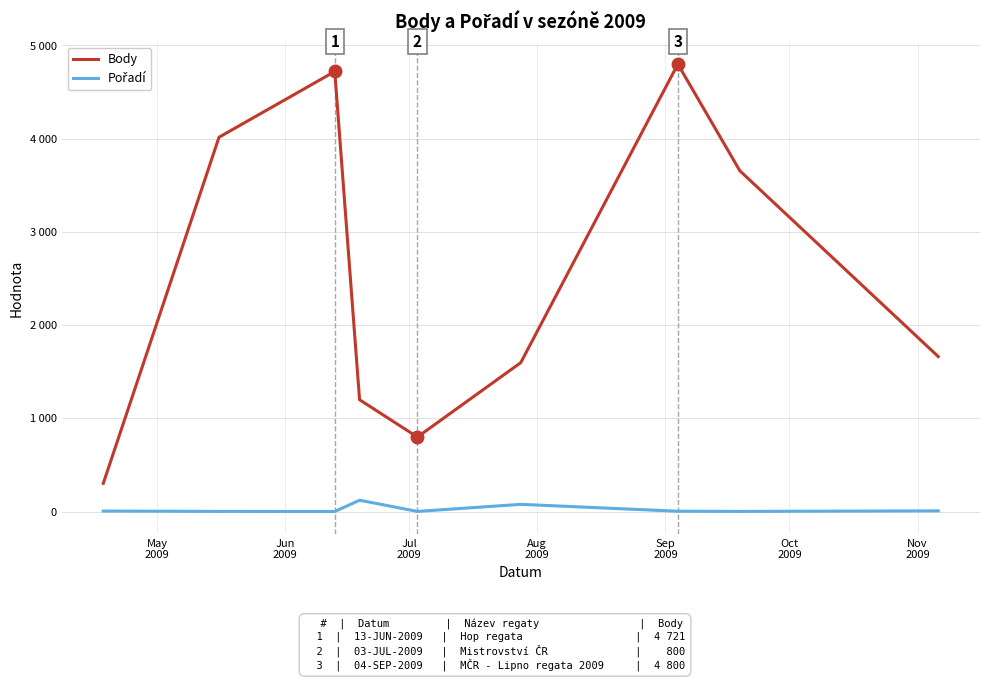

What is the value of the Pořadí point at the 2nd from the left?

2